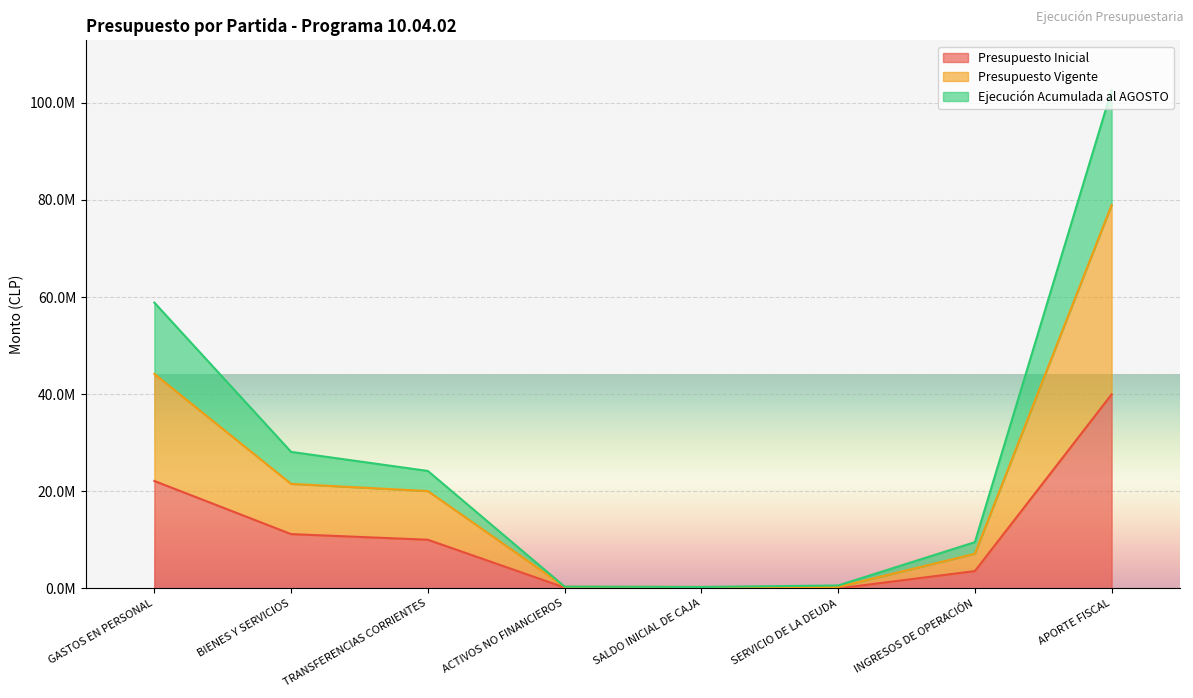

At how many categories does at least one series exceed 56978960?

2